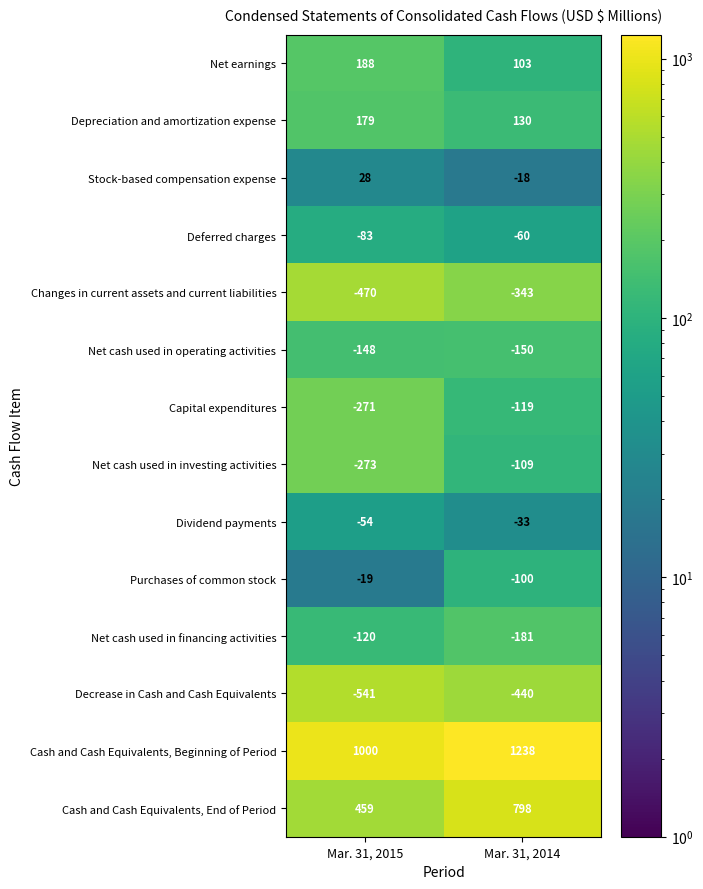

Which series has the largest total across all categories?

Cash and Cash Equivalents, Beginning of Period